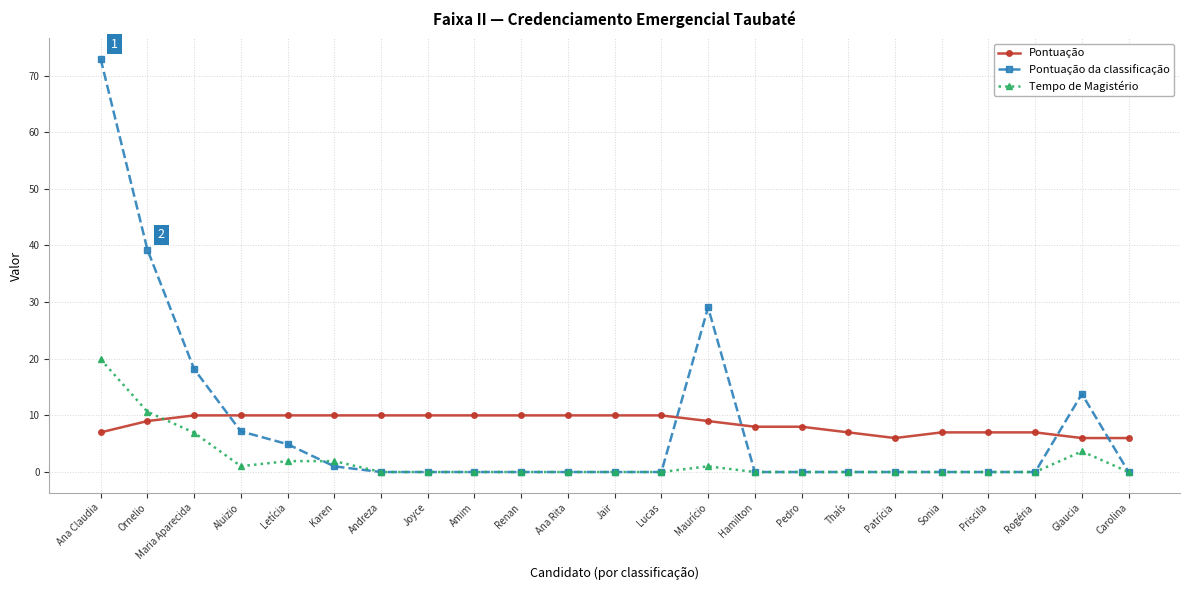

How many series are shown in this chart?

3